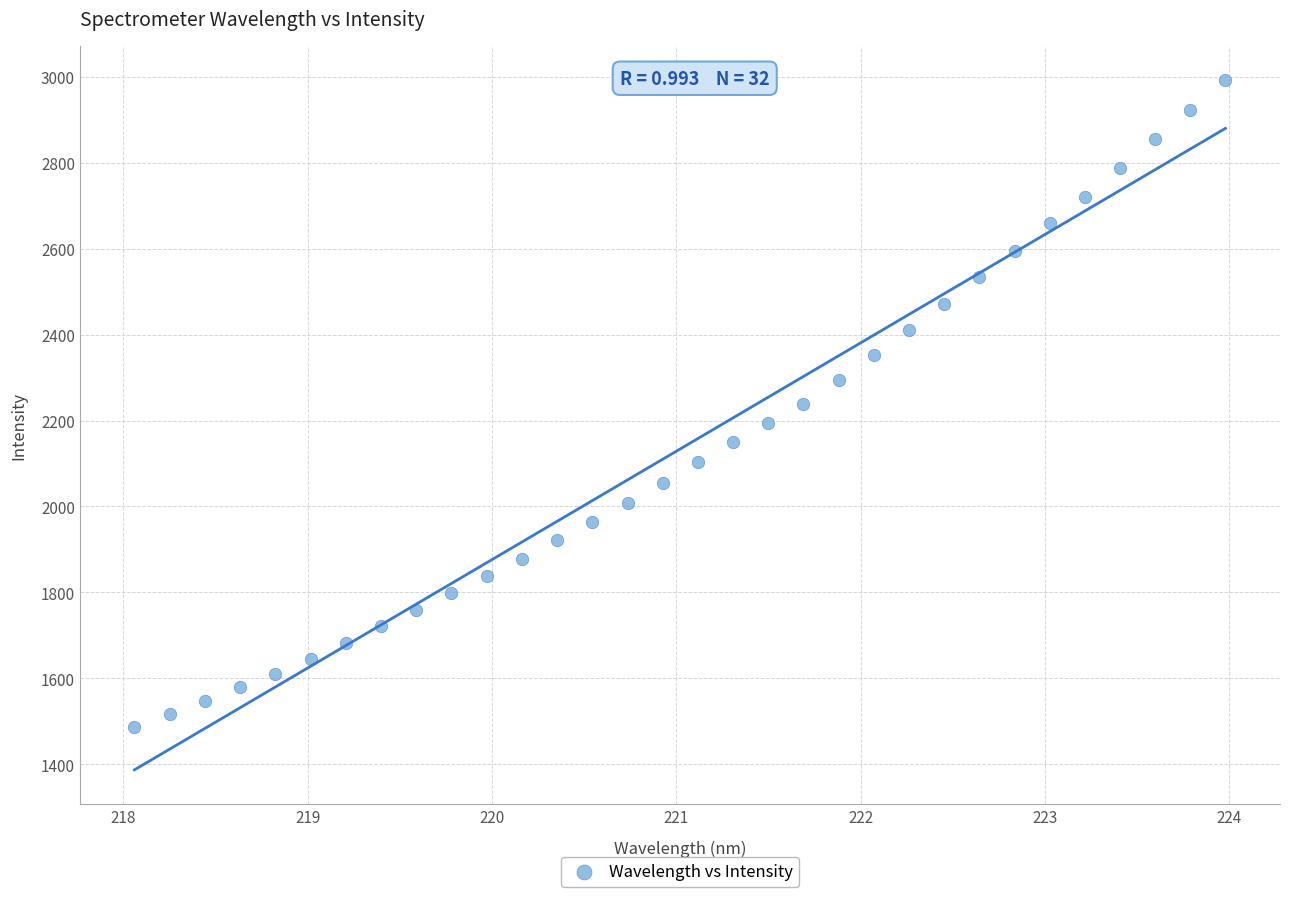

What is the range of Y values (max minus min)?

1506.0